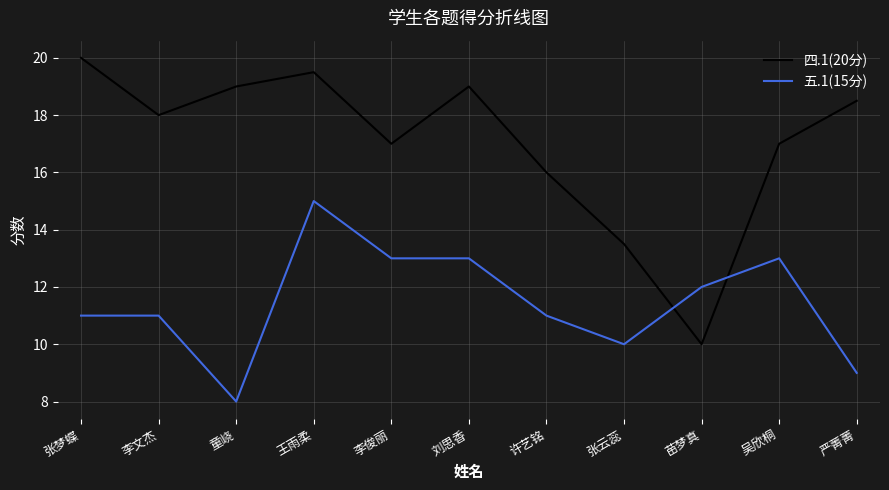

At which label does 五.1(15分) reach its peak?

王雨柔